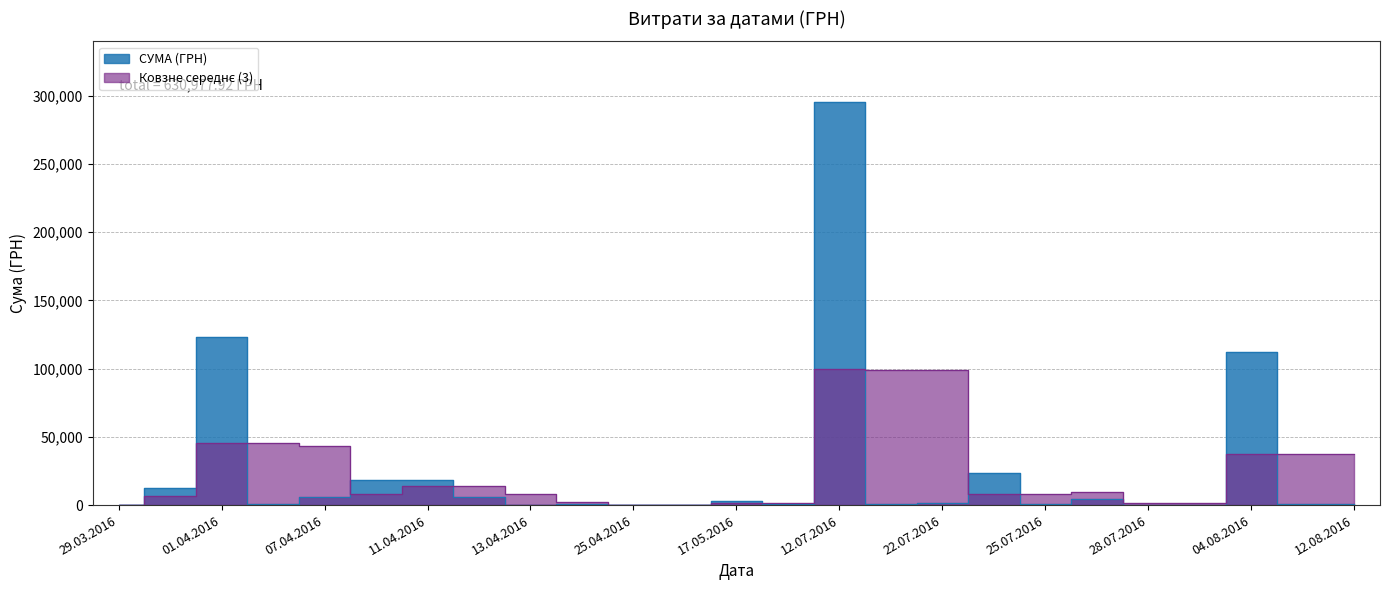

The chart shows a value of 16.4 at 24.07.2016. True or false?

False